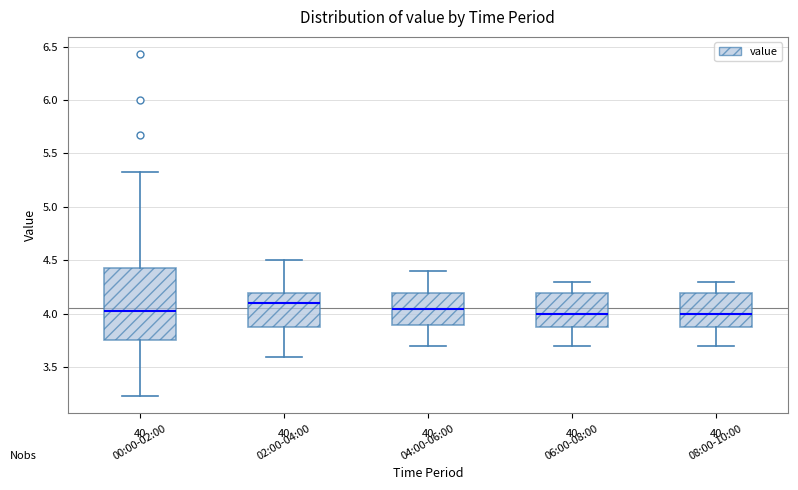

Reading left to right, read every box against the y-axis: the position of its median line, the range the box covers, and the ends of its whiskers. The values are not printed on the chart, so give them approximately, as read against the axis.

00:00-02:00: median 4.05, box 3.75 to 4.45, whiskers 3.25 to 5.35
02:00-04:00: median 4.10, box 3.90 to 4.20, whiskers 3.60 to 4.50
04:00-06:00: median 4.05, box 3.90 to 4.20, whiskers 3.70 to 4.40
06:00-08:00: median 4.00, box 3.90 to 4.20, whiskers 3.70 to 4.30
08:00-10:00: median 4.00, box 3.90 to 4.20, whiskers 3.70 to 4.30